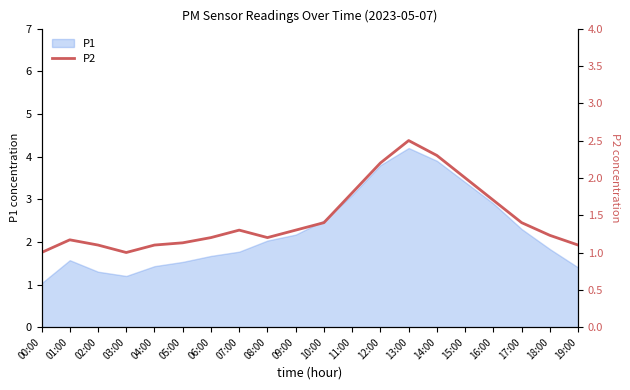

At which label does P1 reach its minimum?

00:00